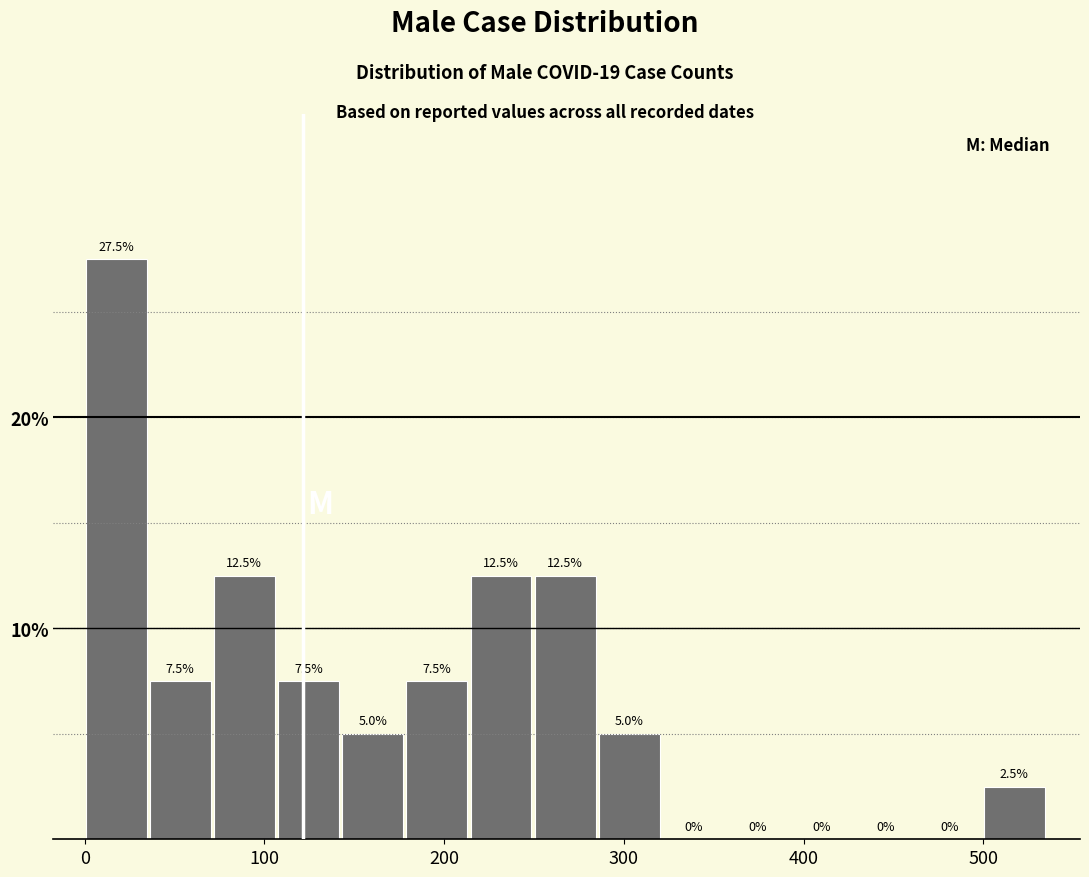

Read against the x-axis, roughly where is the centre of the tallest bar?

20